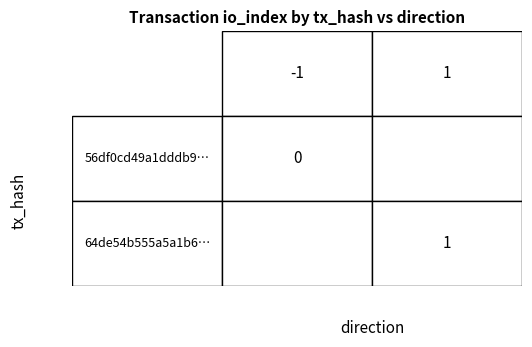

How many categories are shown in the chart?

2